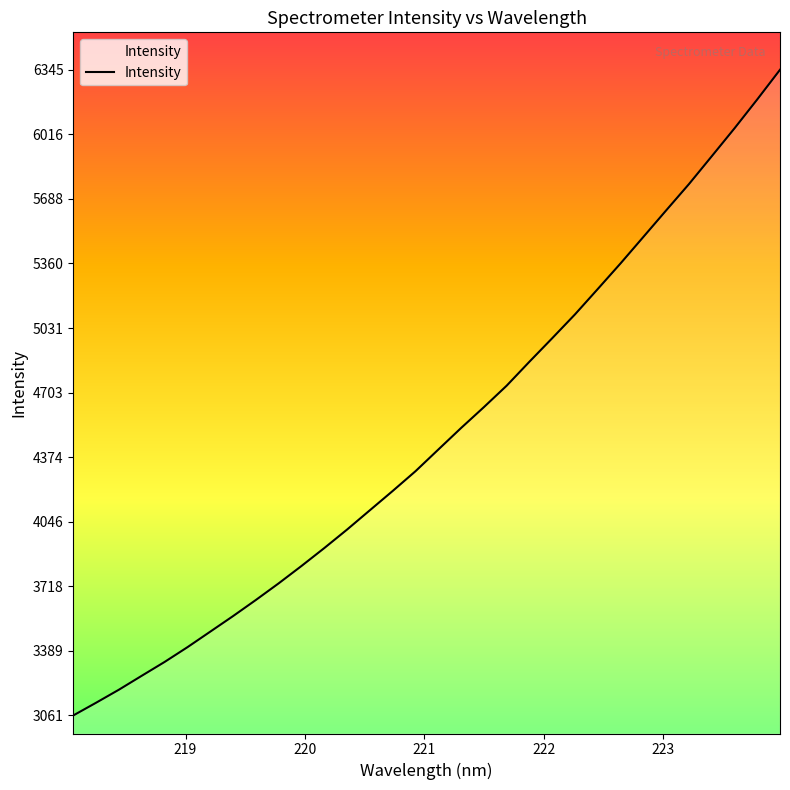

What is the maximum value shown in the chart?

6344.7